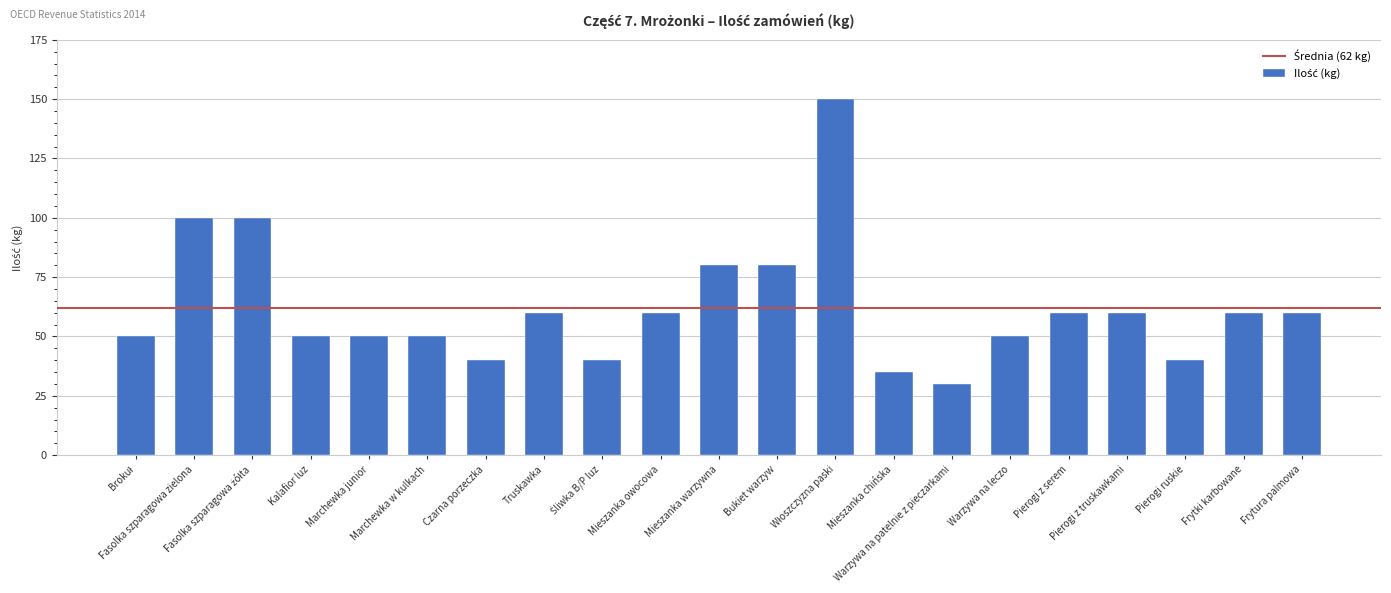

What is the ratio of the value at Pierogi z truskawkami to the value at Warzywa na patelnie z pieczarkami?

2.0